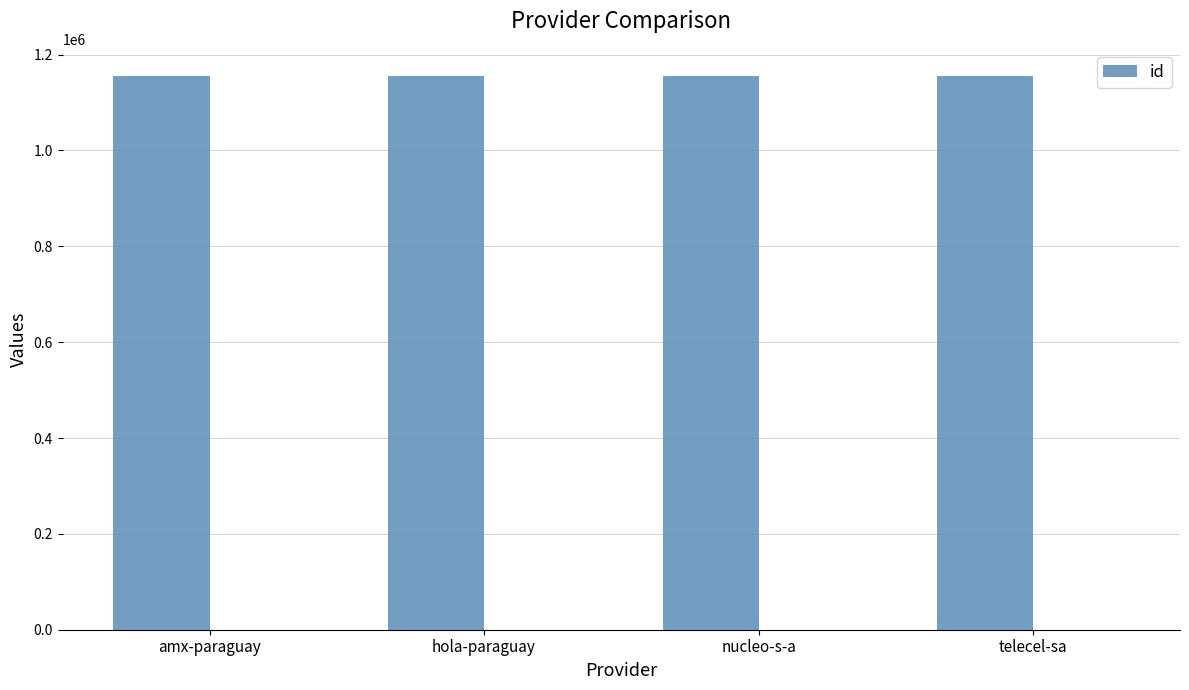

What is the average value?

1154410